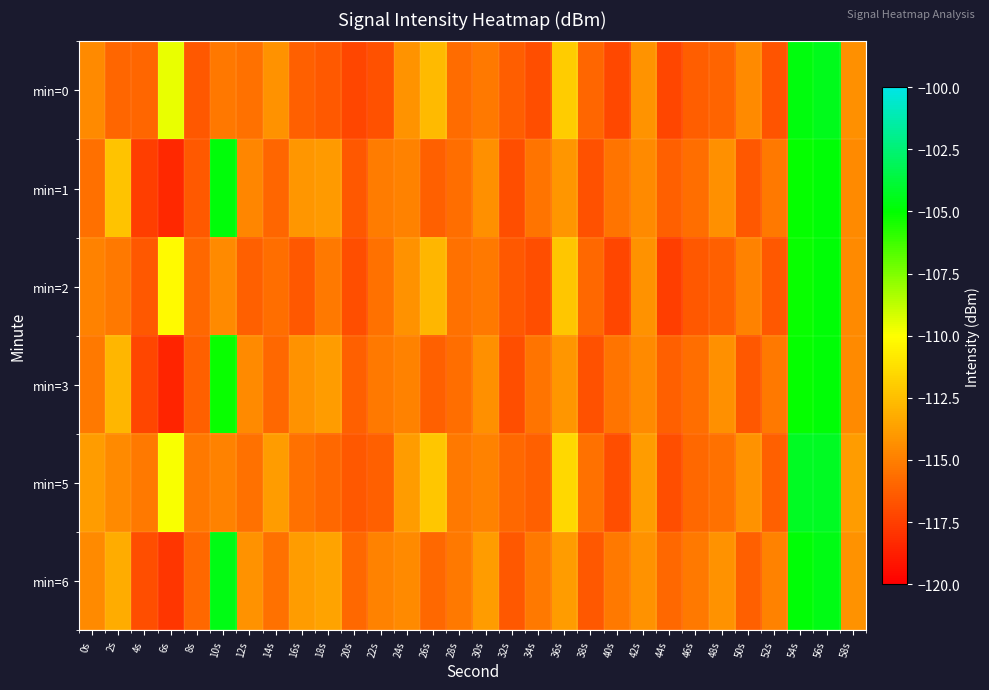

Reading left to right, what are all the values shown in this chart?

min=0: 0s=-114.6	2s=-116.0	4s=-116.0	6s=-109.6	8s=-116.5	10s=-115.3	12s=-115.5	14s=-114.3	16s=-116.2	18s=-116.5	20s=-117.2	22s=-116.7	24s=-114.2	26s=-112.7	28s=-115.7	30s=-115.2	32s=-116.3	34s=-116.9	36s=-112.0	38s=-115.9	40s=-117.1	42s=-114.2	44s=-117.2	46s=-116.3	48s=-116.1	50s=-114.6	52s=-116.7	54s=-104.7	56s=-104.4	58s=-114.3
min=1: 0s=-115.6	2s=-112.3	4s=-117.5	6s=-118.4	8s=-116.4	10s=-104.8	12s=-114.7	14s=-116.0	16s=-114.1	18s=-113.9	20s=-116.5	22s=-115.1	24s=-114.9	26s=-116.2	28s=-115.7	30s=-114.3	32s=-116.9	34s=-115.5	36s=-114.1	38s=-116.8	40s=-115.4	42s=-114.6	44s=-116.2	46s=-115.7	48s=-114.3	50s=-116.5	52s=-115.2	54s=-105.1	56s=-104.9	58s=-114.5
min=2: 0s=-114.9	2s=-115.2	4s=-116.5	6s=-110.2	8s=-115.9	10s=-114.5	12s=-116.2	14s=-115.7	16s=-116.5	18s=-115.2	20s=-116.9	22s=-115.5	24s=-114.2	26s=-112.9	28s=-115.5	30s=-115.2	32s=-116.5	34s=-116.9	36s=-112.2	38s=-115.9	40s=-117.2	42s=-114.2	44s=-117.5	46s=-116.5	48s=-116.2	50s=-114.9	52s=-116.5	54s=-105.2	56s=-104.9	58s=-114.5
min=3: 0s=-115.2	2s=-112.9	4s=-117.2	6s=-118.5	8s=-116.2	10s=-105.2	12s=-114.5	14s=-115.9	16s=-114.2	18s=-113.9	20s=-116.2	22s=-115.2	24s=-114.9	26s=-116.2	28s=-115.7	30s=-114.3	32s=-116.9	34s=-115.5	36s=-114.1	38s=-116.8	40s=-115.4	42s=-114.6	44s=-116.2	46s=-115.7	48s=-114.3	50s=-116.5	52s=-115.2	54s=-105.1	56s=-104.9	58s=-114.5
min=5: 0s=-113.9	2s=-114.5	4s=-115.2	6s=-109.9	8s=-115.2	10s=-114.9	12s=-115.5	14s=-113.9	16s=-115.5	18s=-115.9	20s=-116.5	22s=-116.2	24s=-113.9	26s=-112.2	28s=-115.2	30s=-114.9	32s=-115.9	34s=-116.2	36s=-111.5	38s=-115.5	40s=-116.9	42s=-113.9	44s=-116.9	46s=-115.9	48s=-115.5	50s=-114.2	52s=-116.2	54s=-104.2	56s=-104.2	58s=-113.9
min=6: 0s=-114.5	2s=-113.2	4s=-116.9	6s=-117.9	8s=-115.9	10s=-104.5	12s=-114.2	14s=-115.5	16s=-113.9	18s=-113.5	20s=-115.9	22s=-114.9	24s=-114.5	26s=-115.9	28s=-115.2	30s=-113.9	32s=-116.5	34s=-115.2	36s=-113.9	38s=-116.5	40s=-115.2	42s=-114.2	44s=-115.9	46s=-115.2	48s=-114.2	50s=-116.2	52s=-114.9	54s=-104.9	56s=-104.5	58s=-114.2